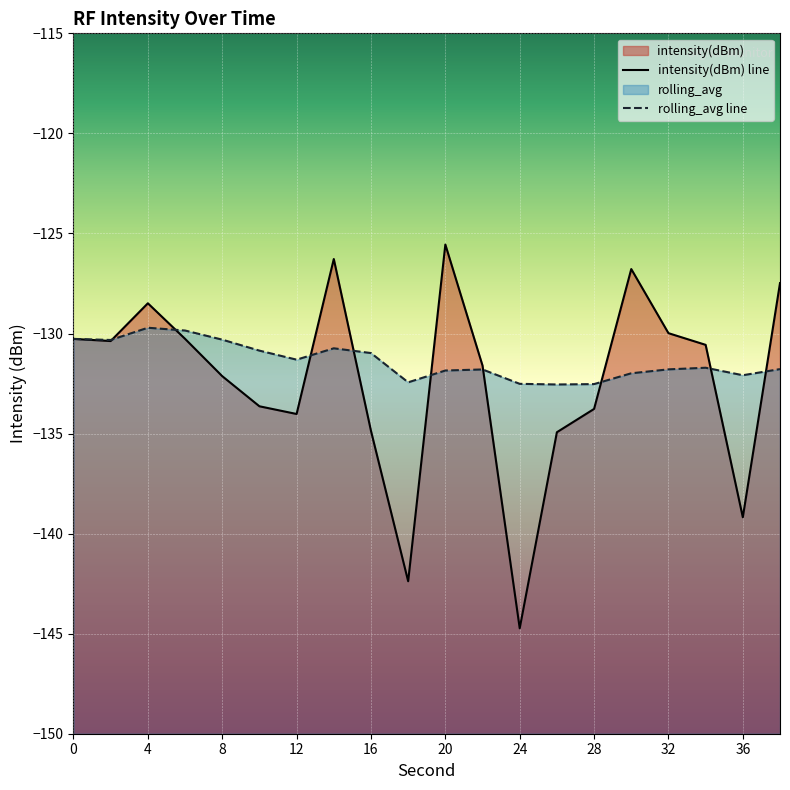

Is it true that rolling_avg equals -132.0 at 30?

True